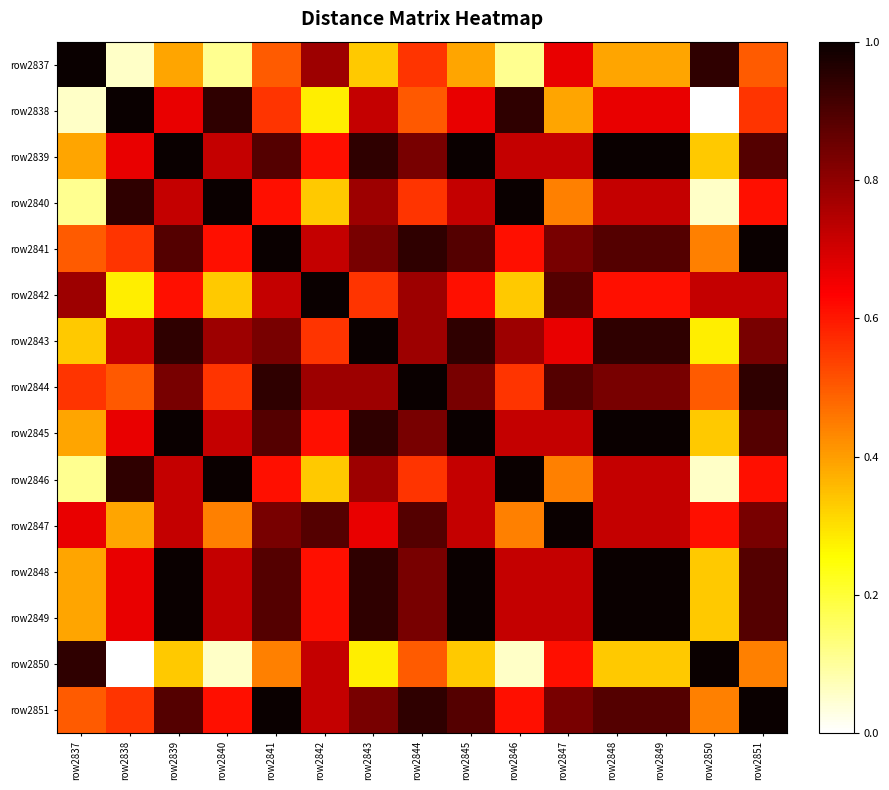

What is the difference between the highest and lowest values at row2844?

0.5